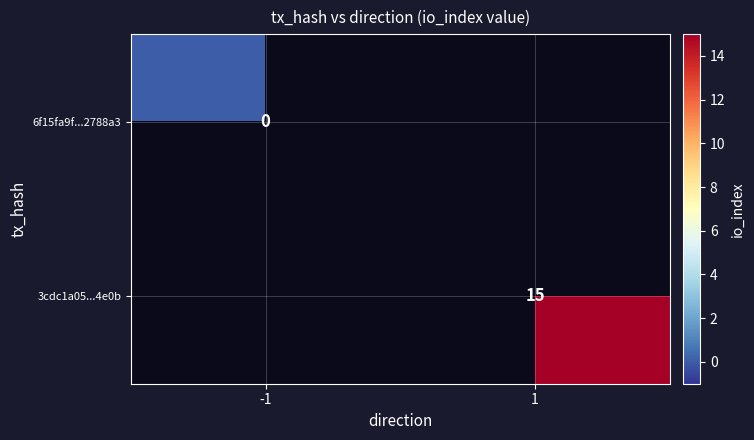

At how many categories does at least one series exceed 1?

1